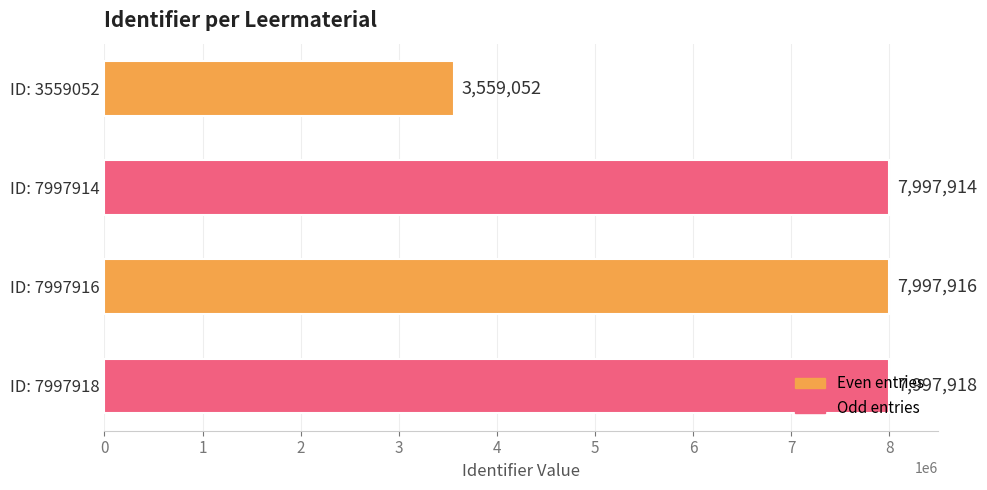

True or false: the data shows 3554213 at ID: 7997914.

False